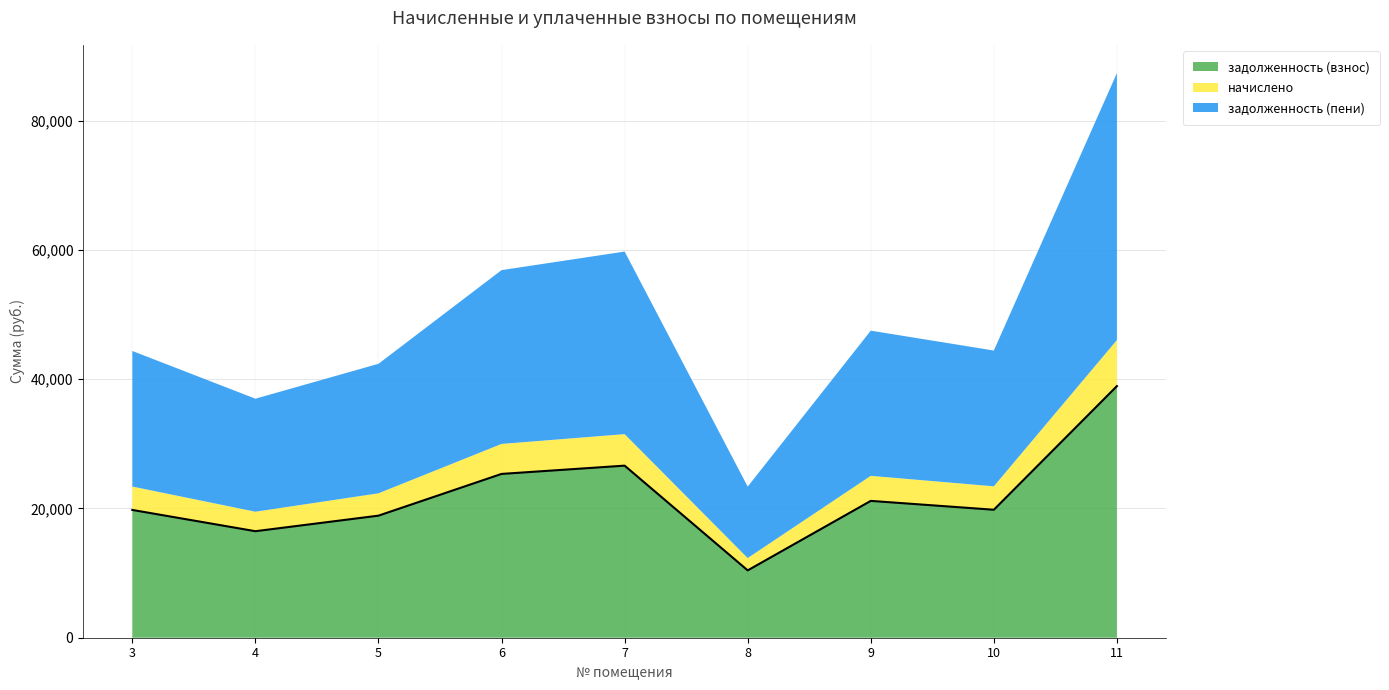

Is it true that задолженность (взнос) equals 15874.7 at 6?

False